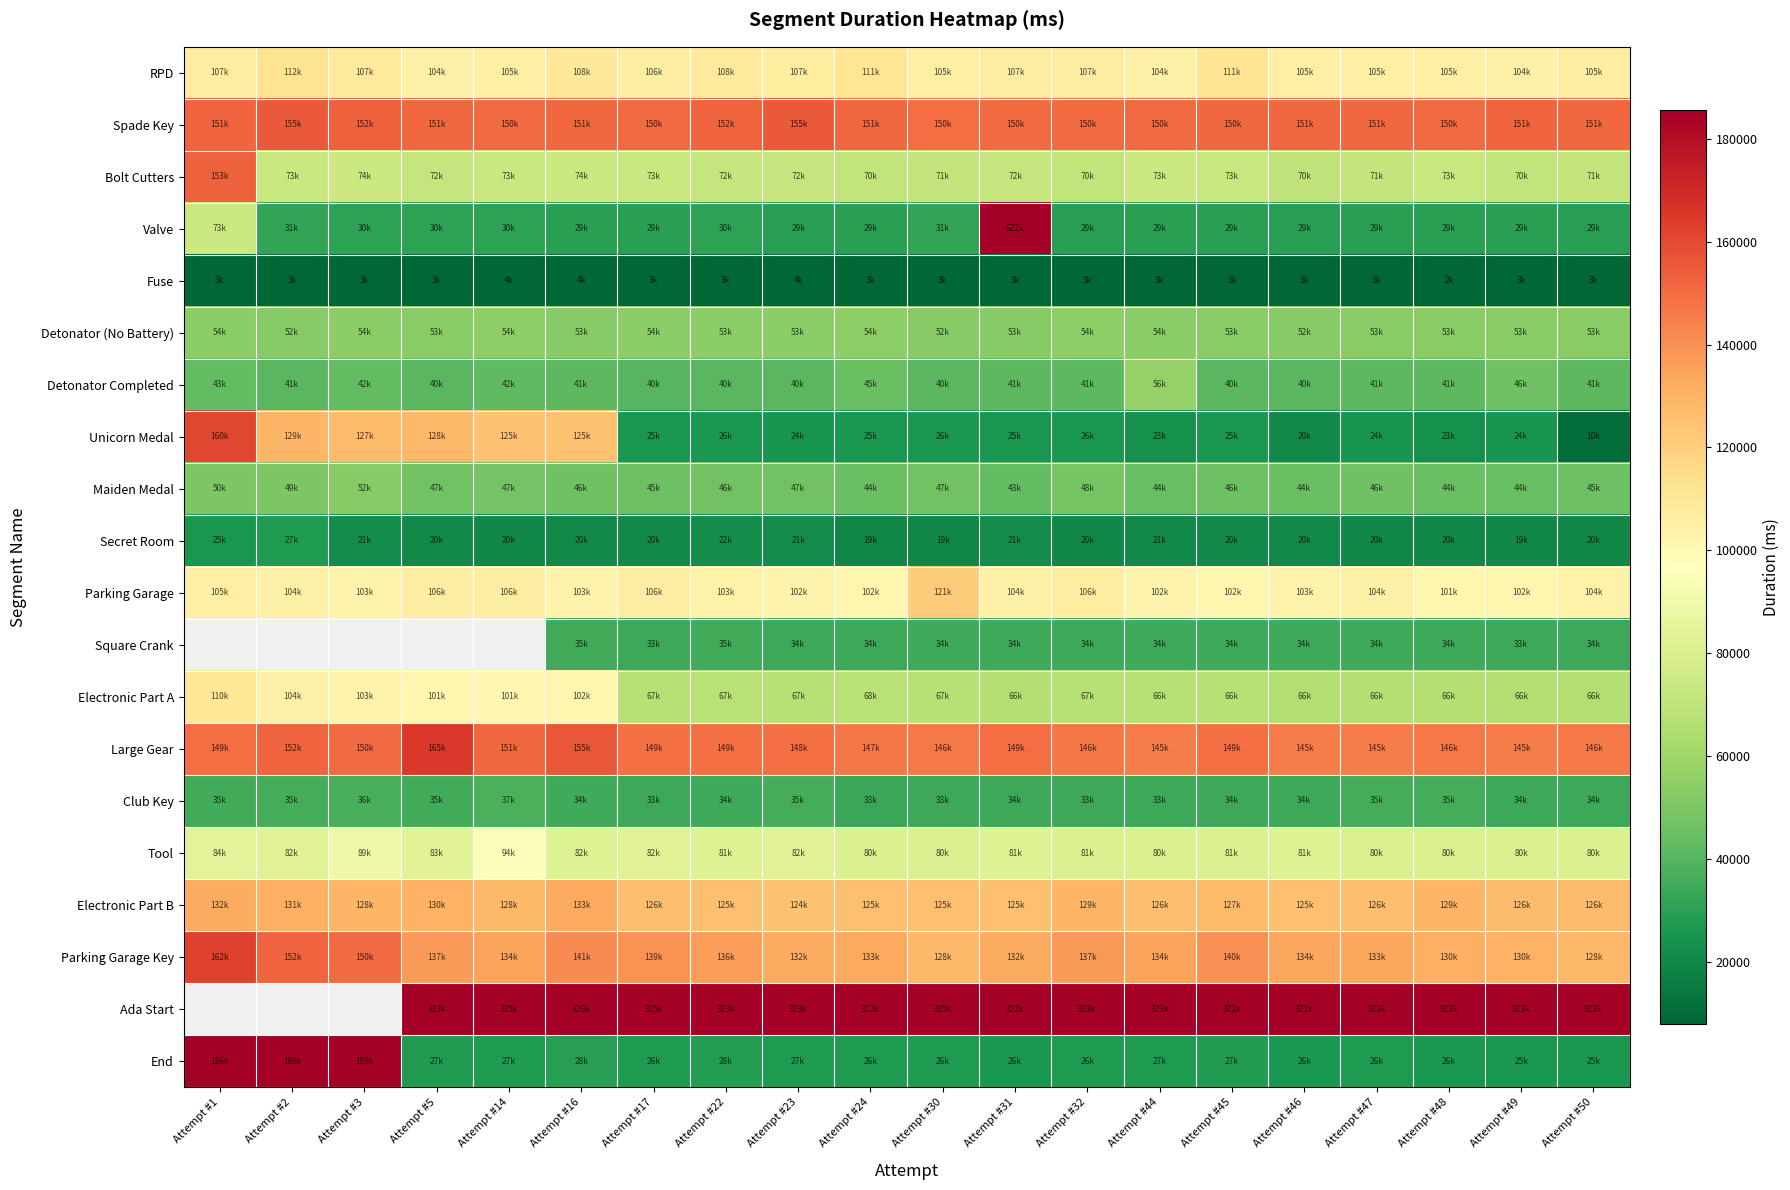

What is the sum of the Spade Key values at Attempt #45 and Attempt #50?

301970.0